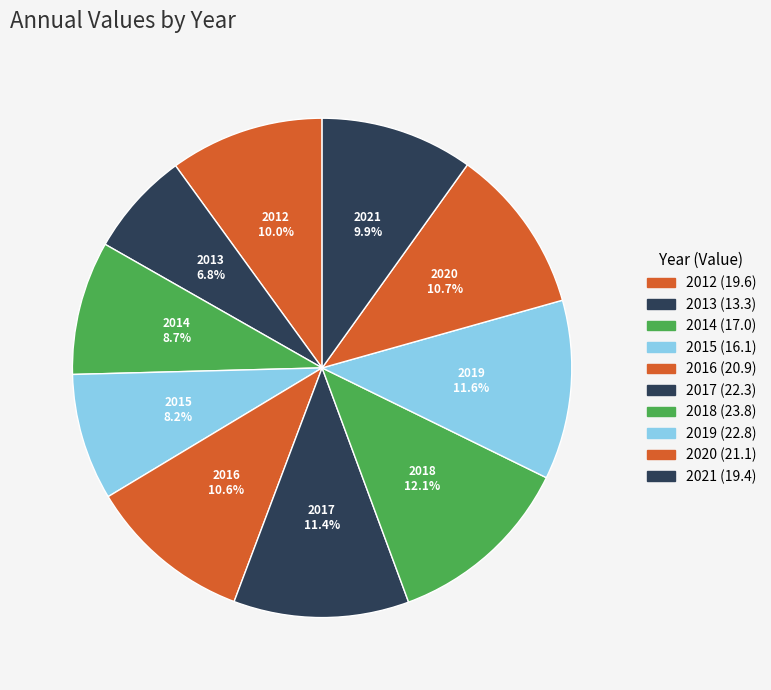

How many segments does this pie chart have?

10